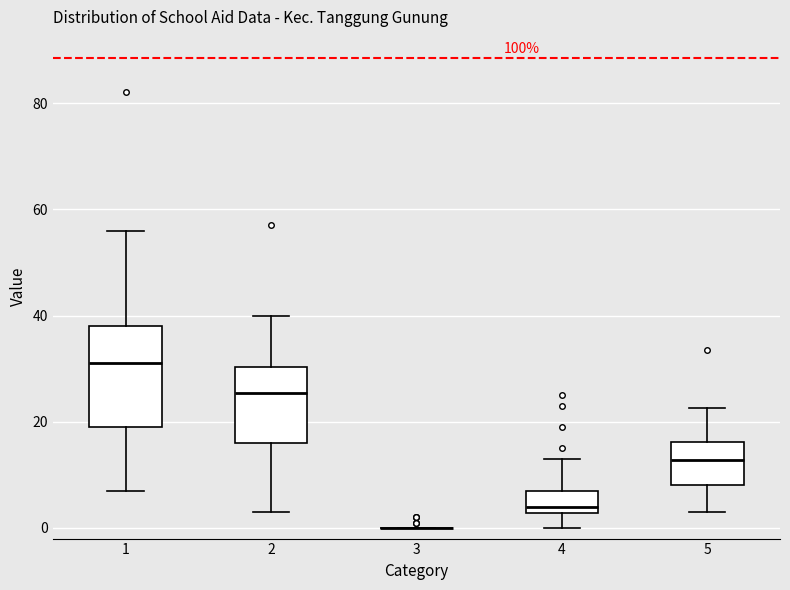

Where does the upper whisker of the box at x = 5 end on the y-axis? The values are not printed on the chart, so give them approximately, as read against the axis.

22